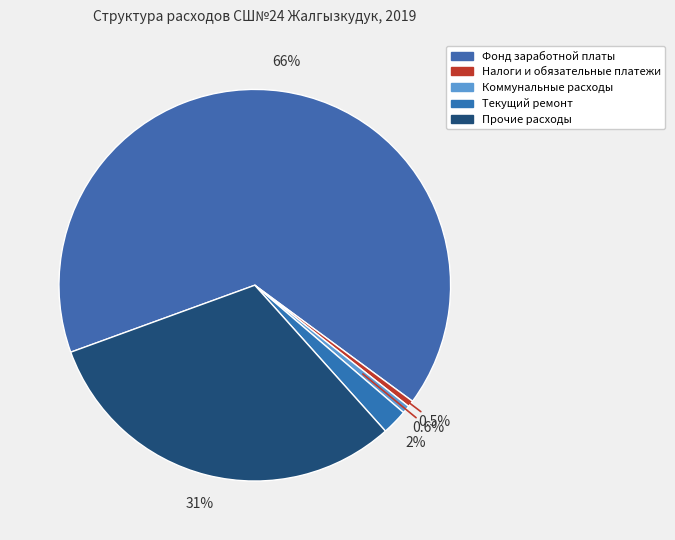

Rank the categories by value from lowest to highest.

Налоги и обязательные платежи, Коммунальные расходы, Текущий ремонт, Прочие расходы, Фонд заработной платы